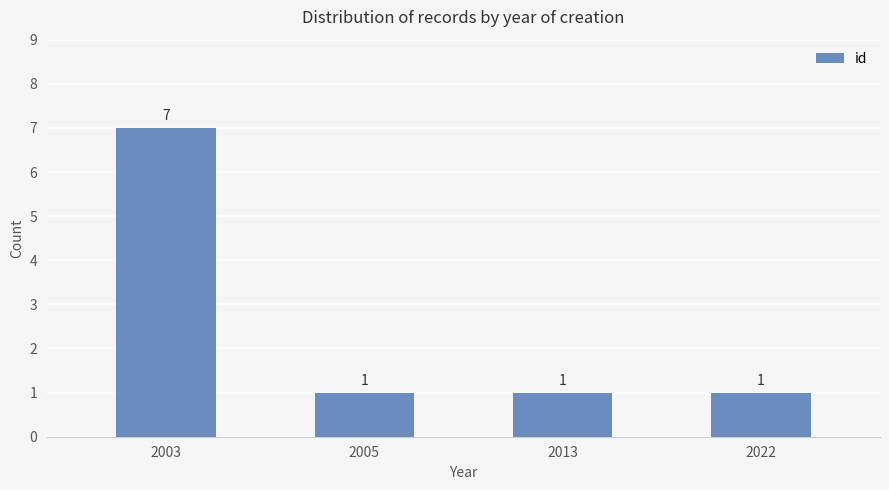

Reading left to right, list all the values displayed in this chart.

2003=7	2005=1	2013=1	2022=1